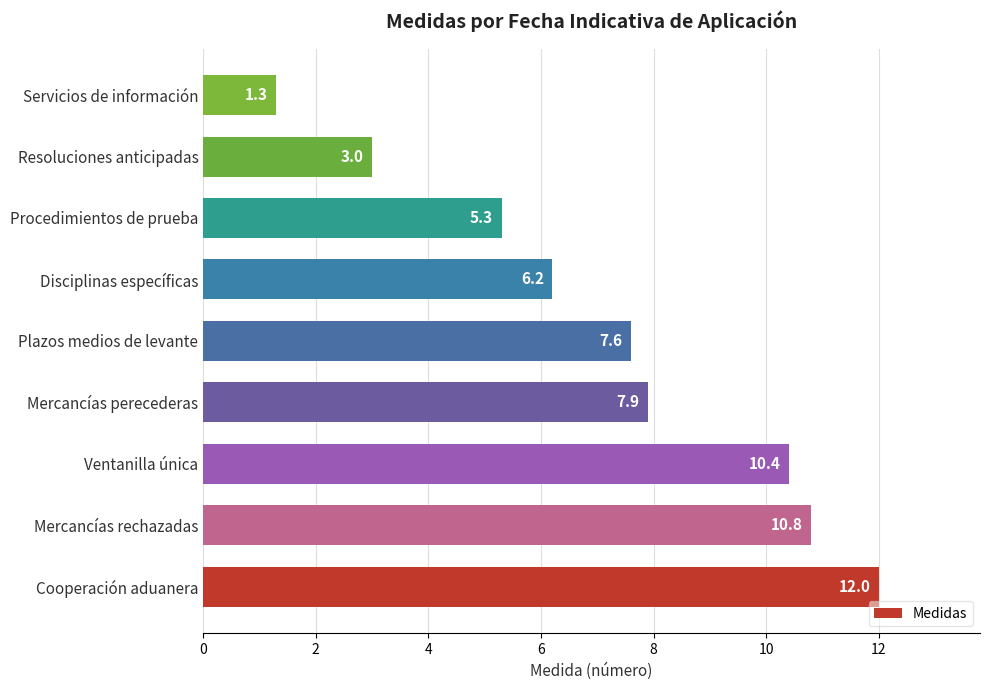

True or false: the data shows 5.3 at Procedimientos de prueba.

True